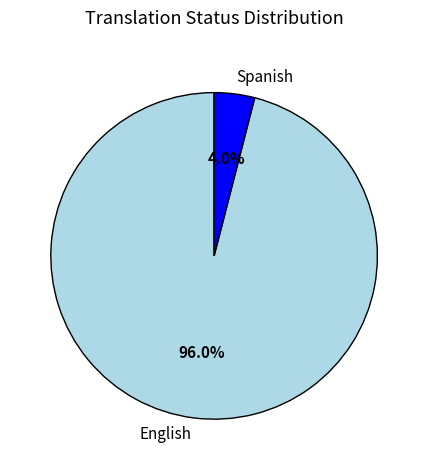

Is it true that English is 96% of the pie?

True